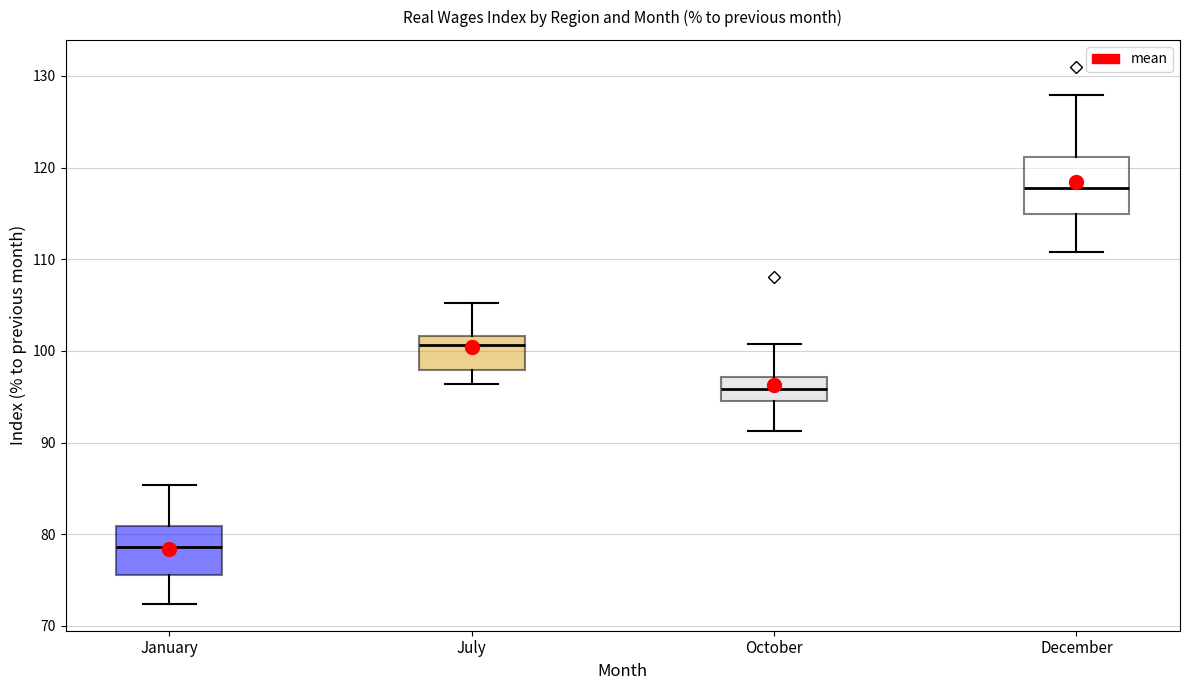

Reading left to right, read every box against the y-axis: the position of its median line, the range the box covers, and the ends of its whiskers. The values are not printed on the chart, so give them approximately, as read against the axis.

January: median 79, box 76 to 81, whiskers 72 to 85
July: median 101, box 98 to 102, whiskers 96 to 105
October: median 96, box 95 to 97, whiskers 91 to 101
December: median 118, box 115 to 121, whiskers 111 to 128